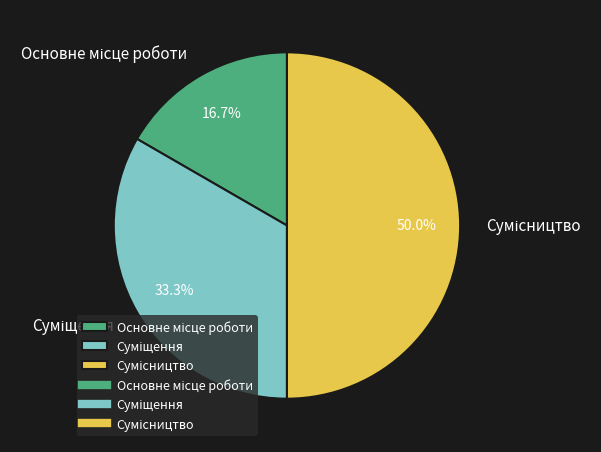

Is there any slice that represents more than half of the pie?

No